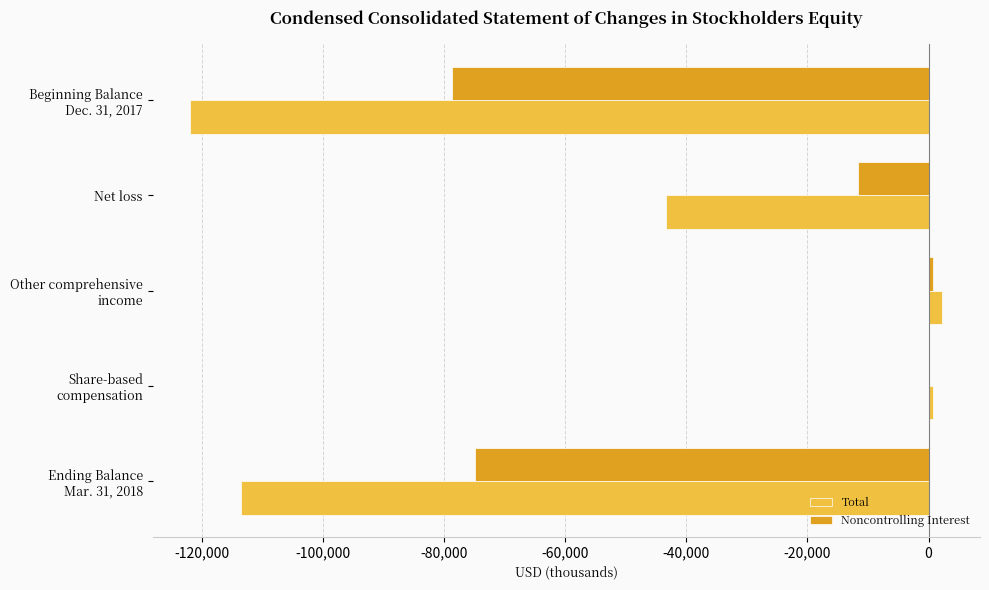

Which series has the largest total across all categories?

Noncontrolling Interest